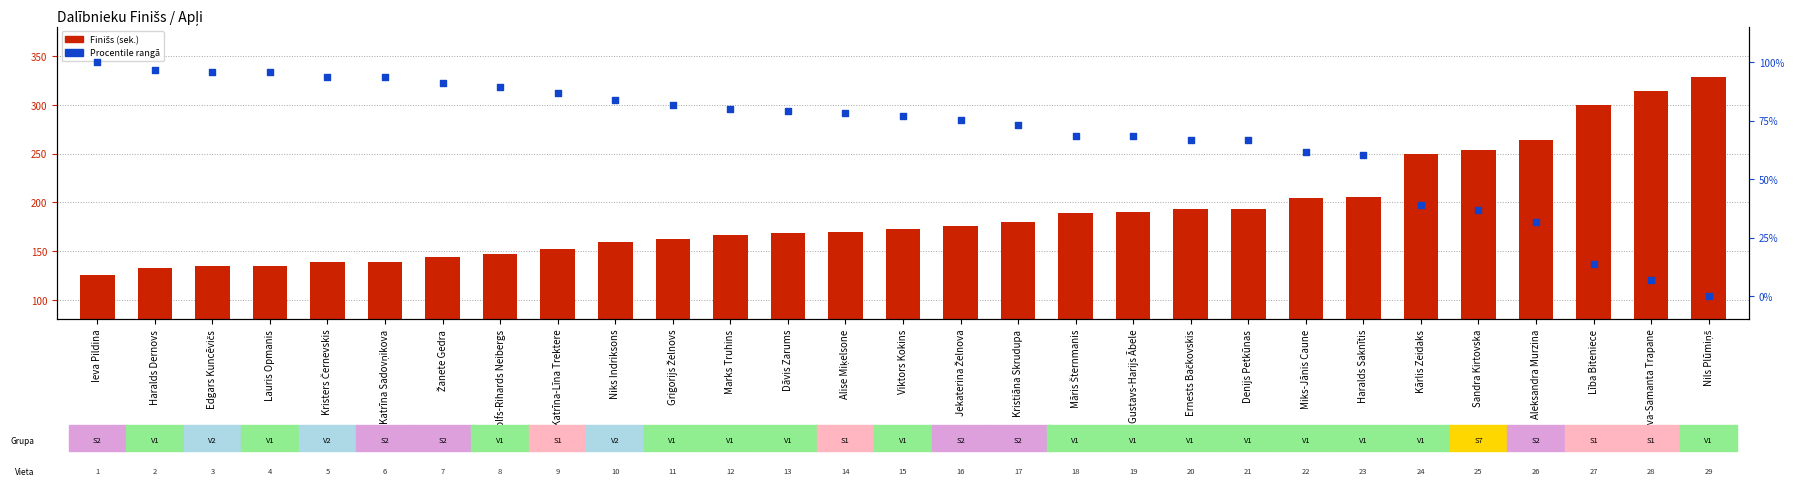

Which series has the largest total across all categories?

Finišs (sek.)